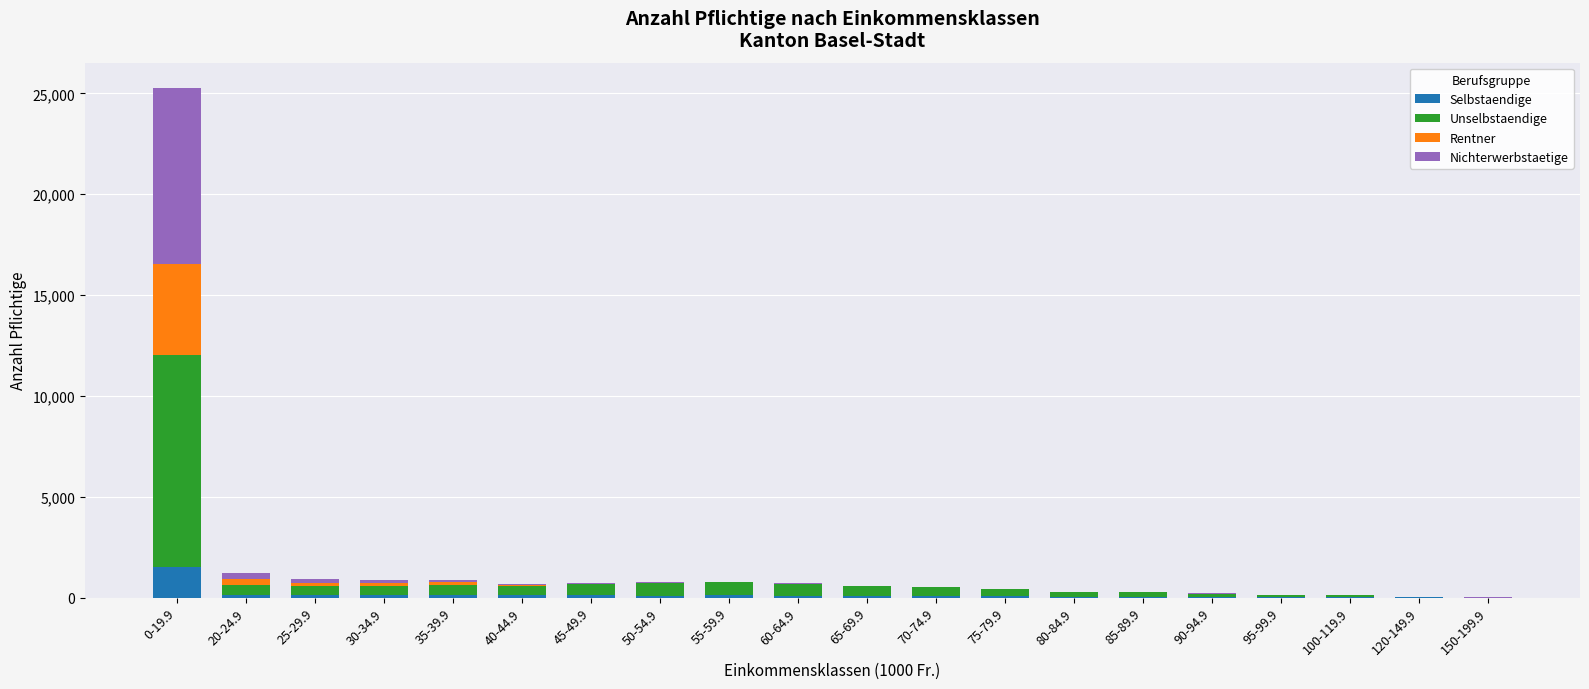

Which category has the highest value in the Selbstaendige series?

0-19.9